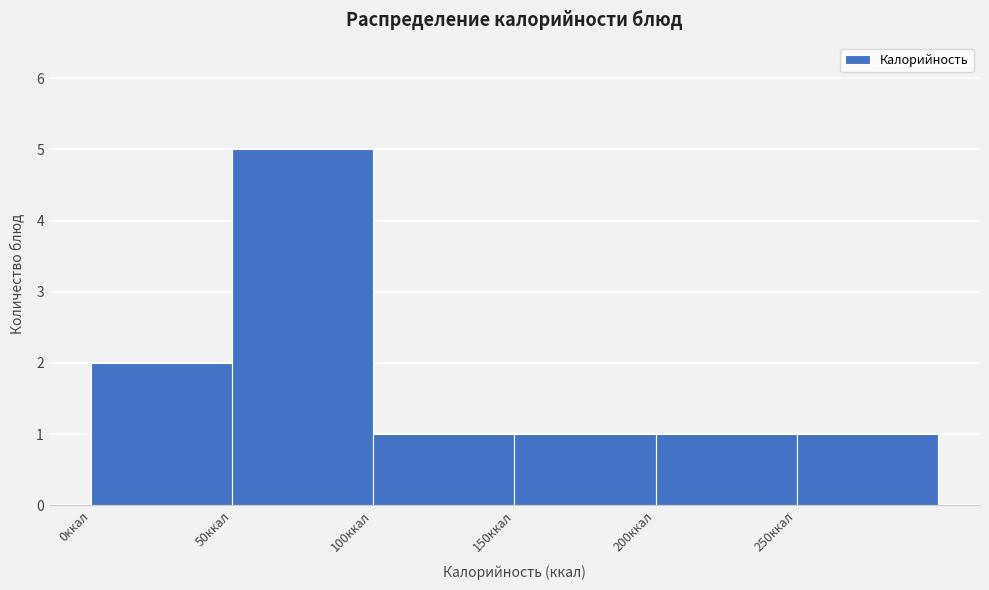

Reading left to right, transcribe this chart: for each bar, give the range it covers on the x-axis and its height. The values are not printed on the chart, so give them approximately, as read against the axis.

0 to 50: 2
50 to 100: 5
100 to 150: 1
150 to 200: 1
200 to 250: 1
250 to 300: 1